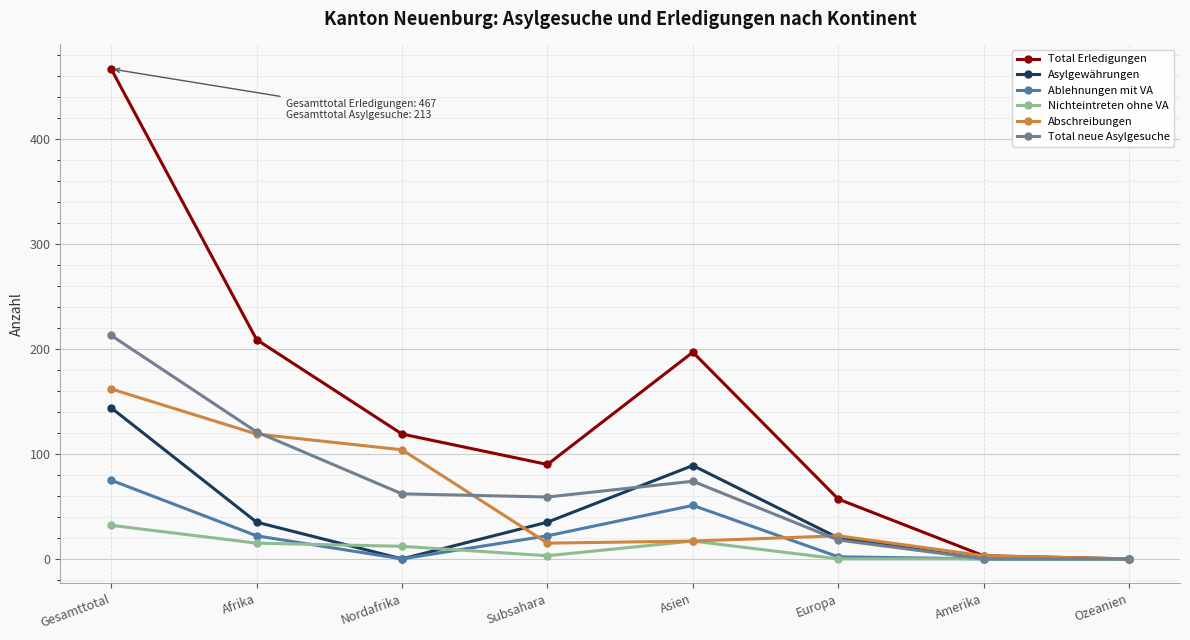

Count the number of categories in the chart.

8